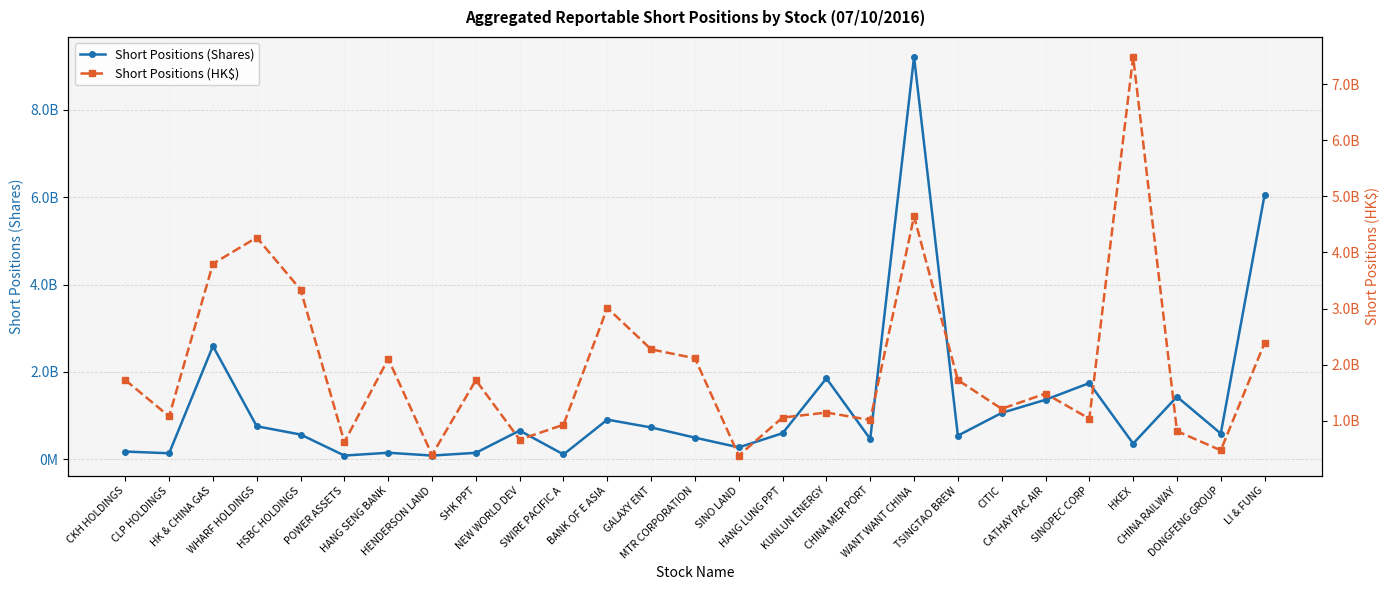

What is the sum of the Short Positions (Shares) values at HENDERSON LAND and HKEX?

44278815